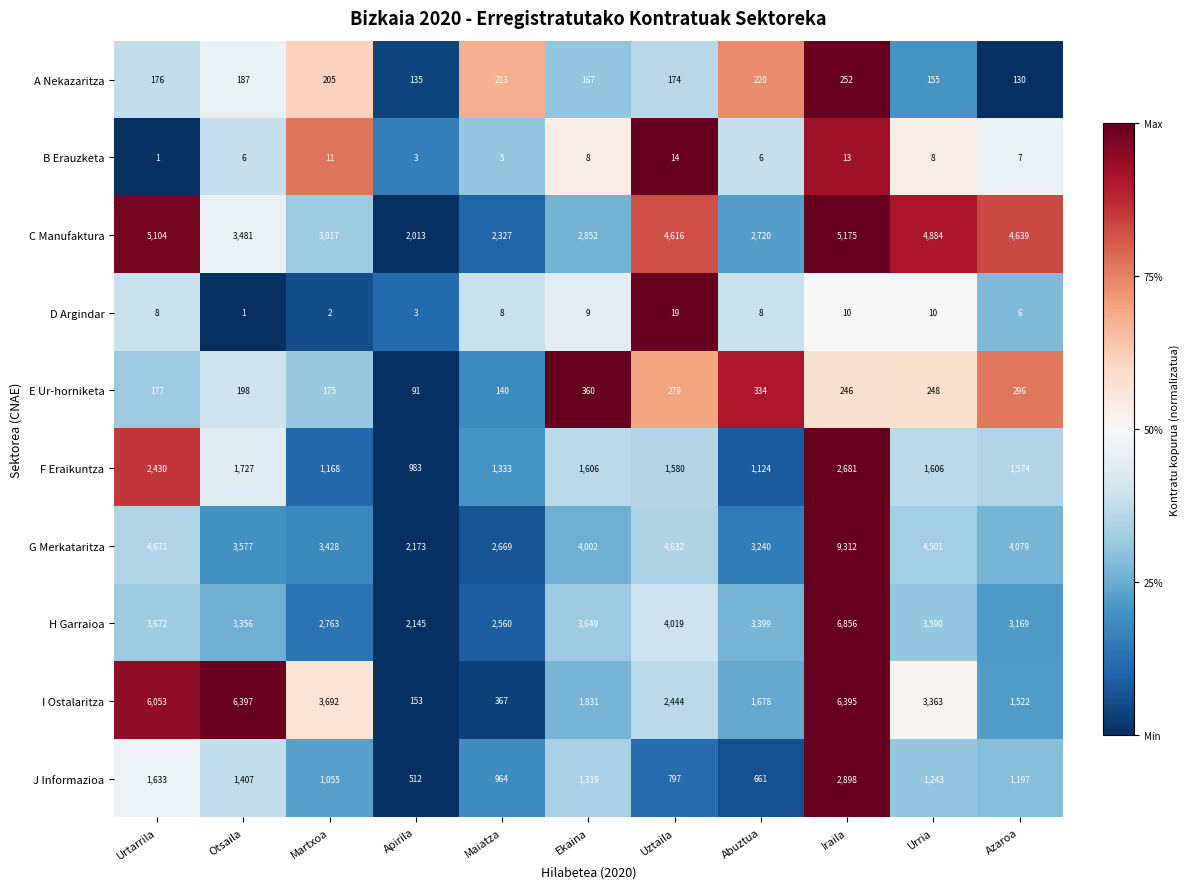

What is the total value across all series at Otsaila?

20337